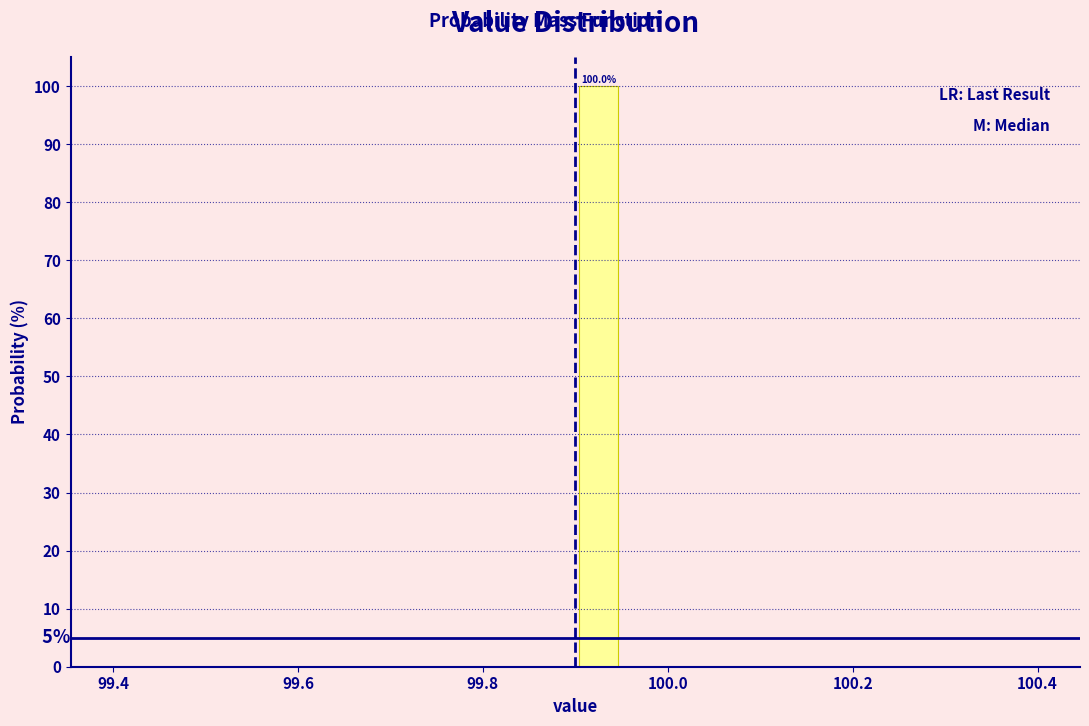

Around what value on the x-axis is the tallest bar? Give the approximate position of its centre, as read against the axis.

99.92